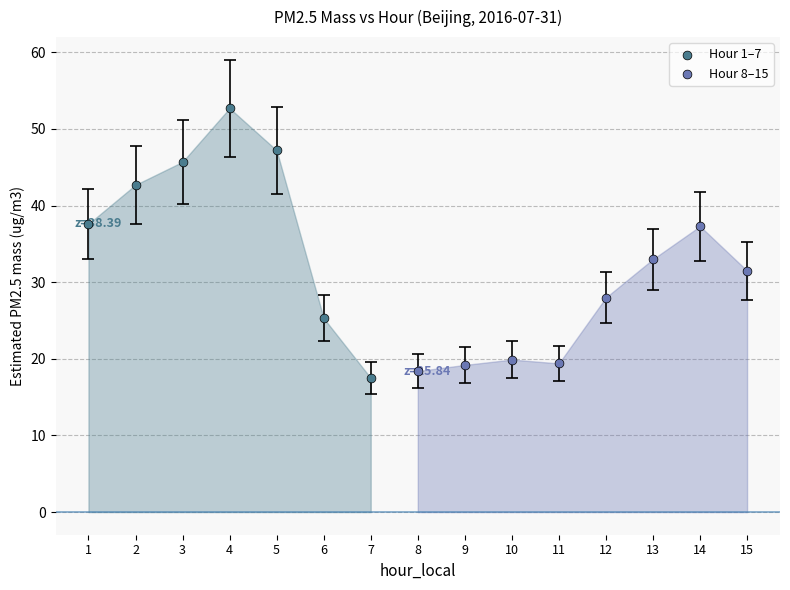

Which series has the largest Y range (max minus min)?

Hour 1–7